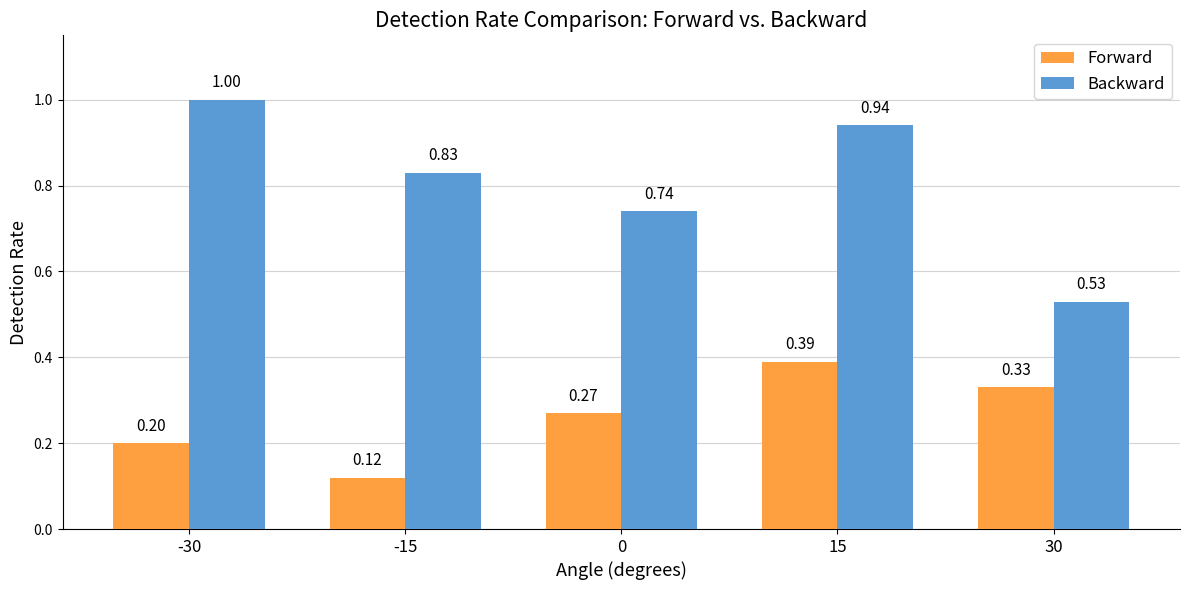

What are all the series names shown in the legend?

Forward, Backward